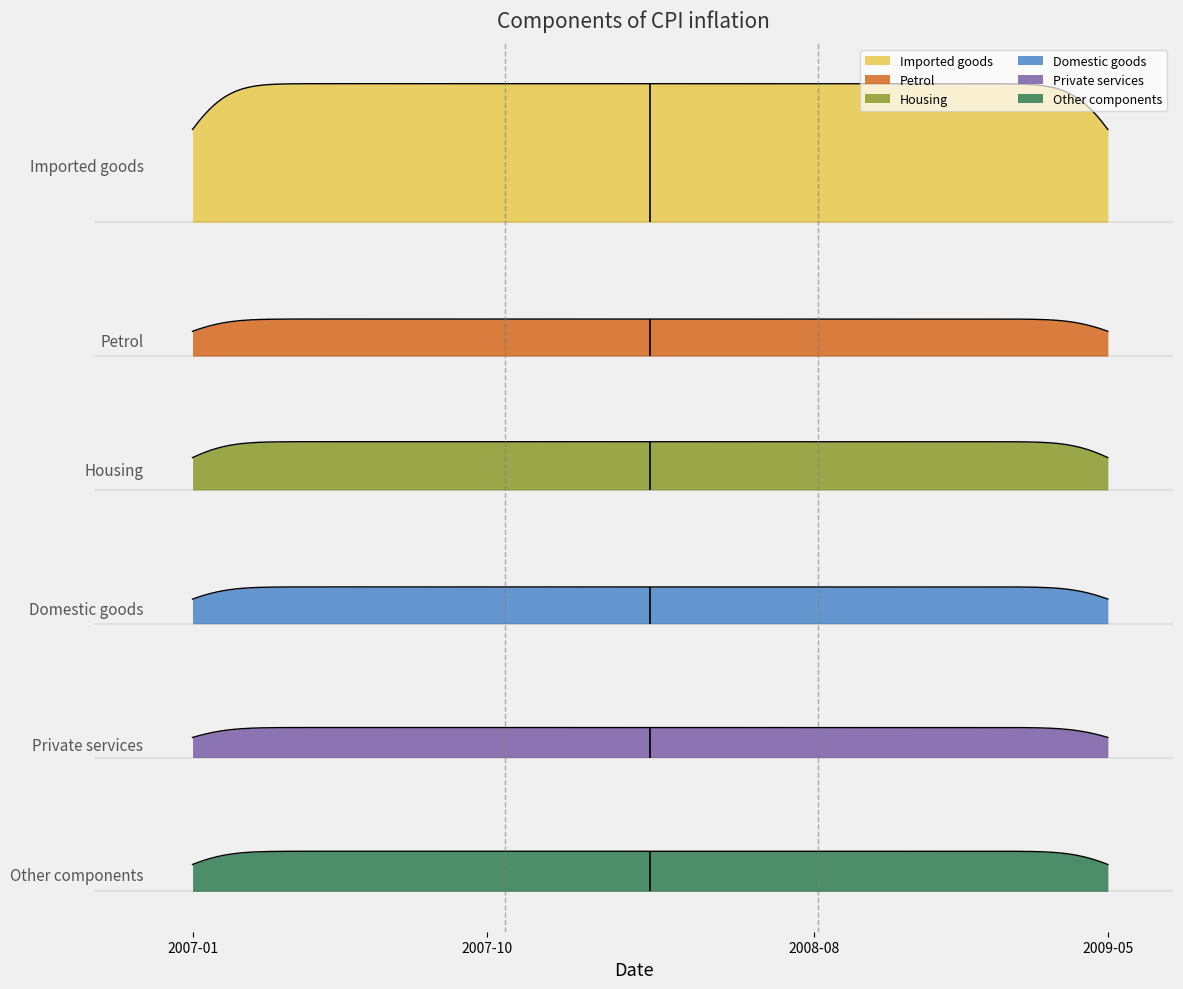

The value of Private services at 20 is 2.2. True or false?

True